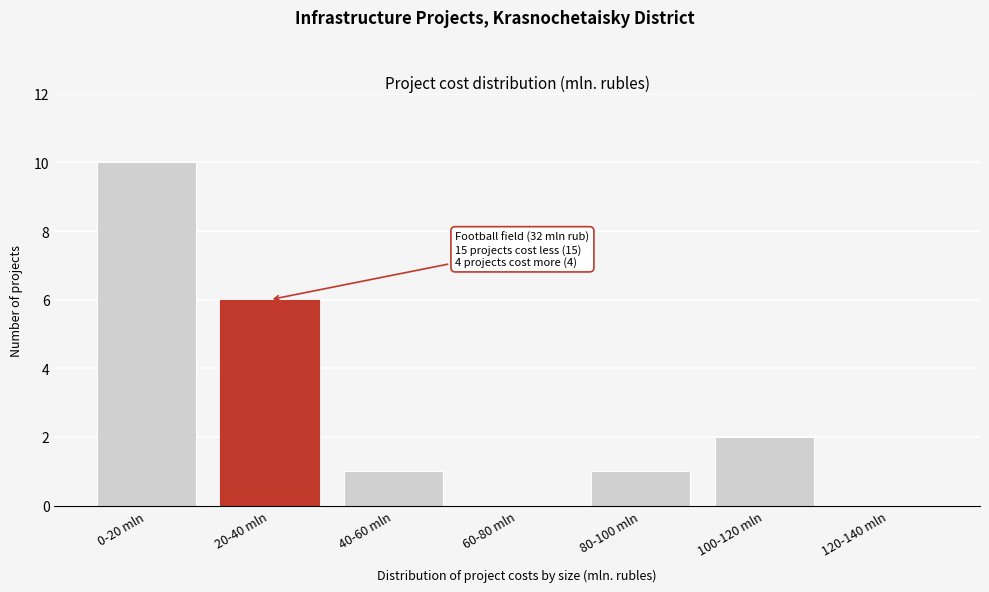

Reading right to left, transcribe all the data shown in this chart.

120-140 mln=0	100-120 mln=2	80-100 mln=1	60-80 mln=0	40-60 mln=1	20-40 mln=6	0-20 mln=10